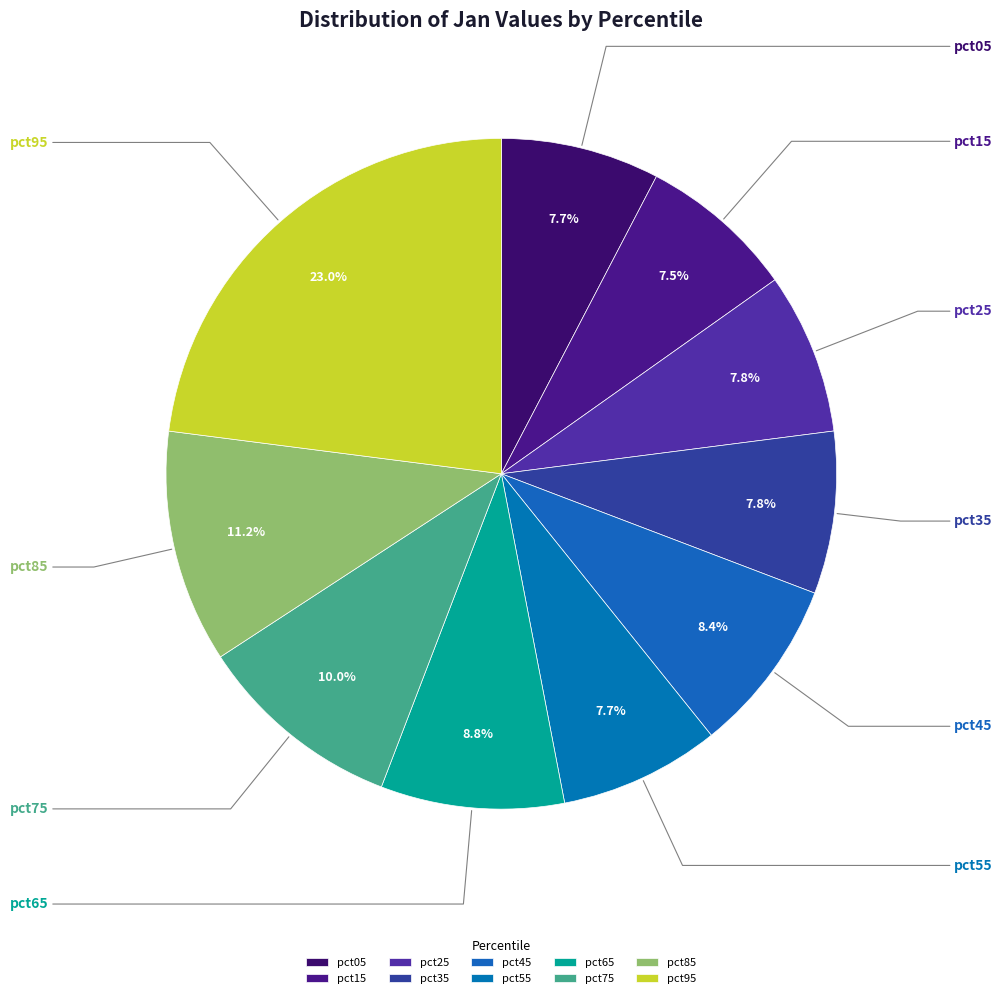

The pct15 slice represents 8% of the pie. True or false?

True